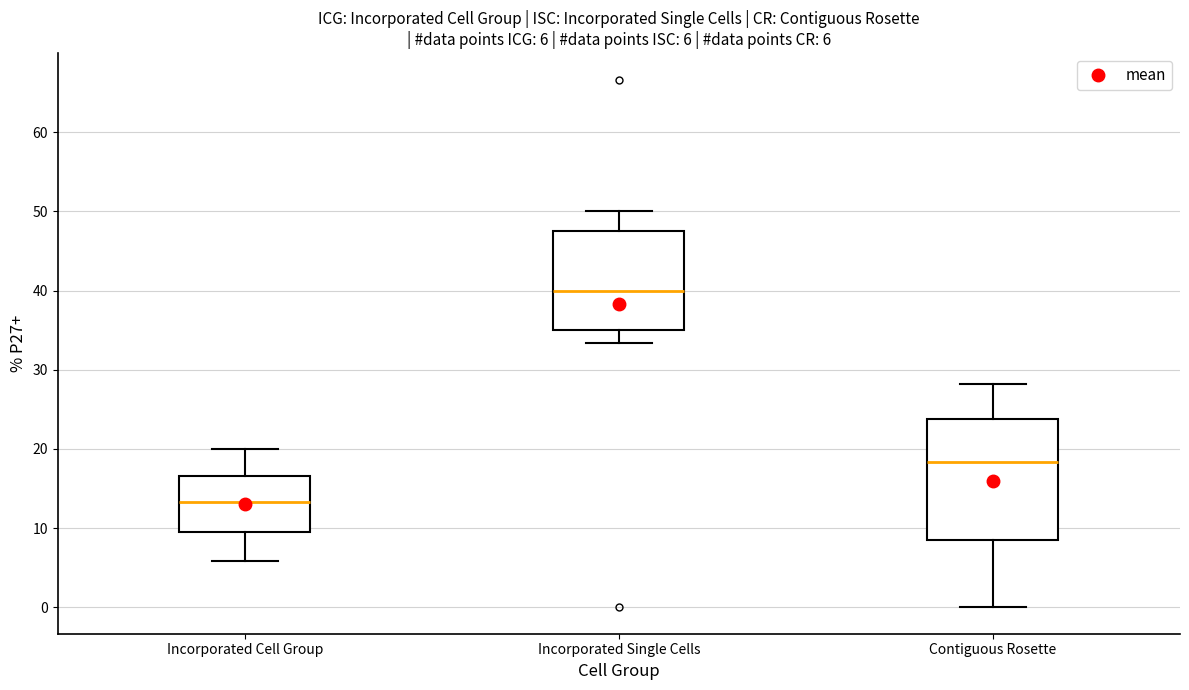

Which box is the tallest, from its lower edge to its upper edge?

Contiguous Rosette